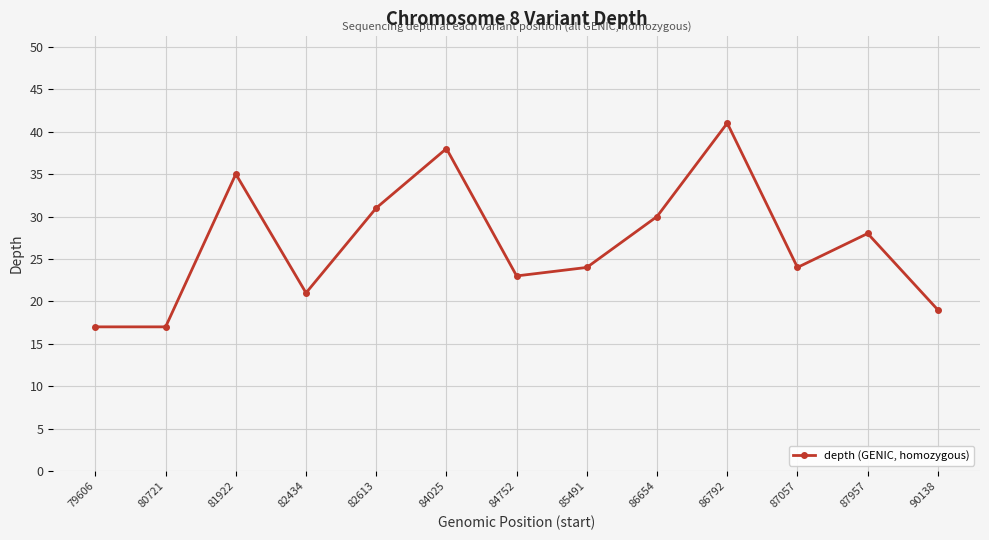

How many categories are shown in the chart?

13